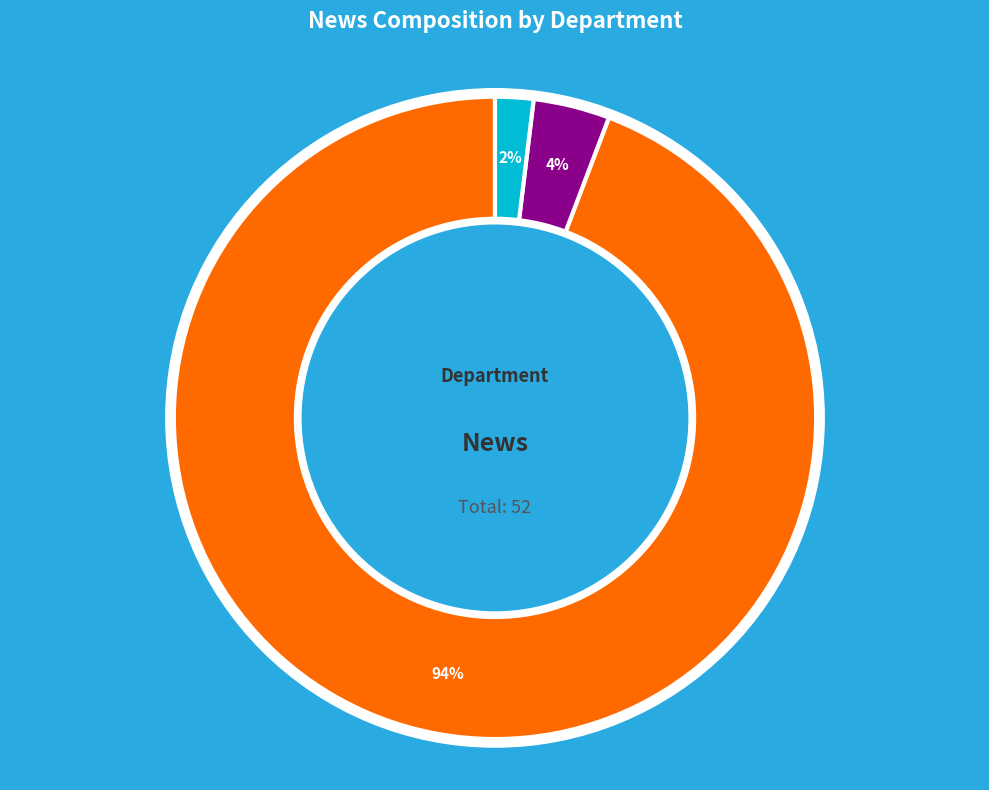

Count the number of slices in the pie.

3